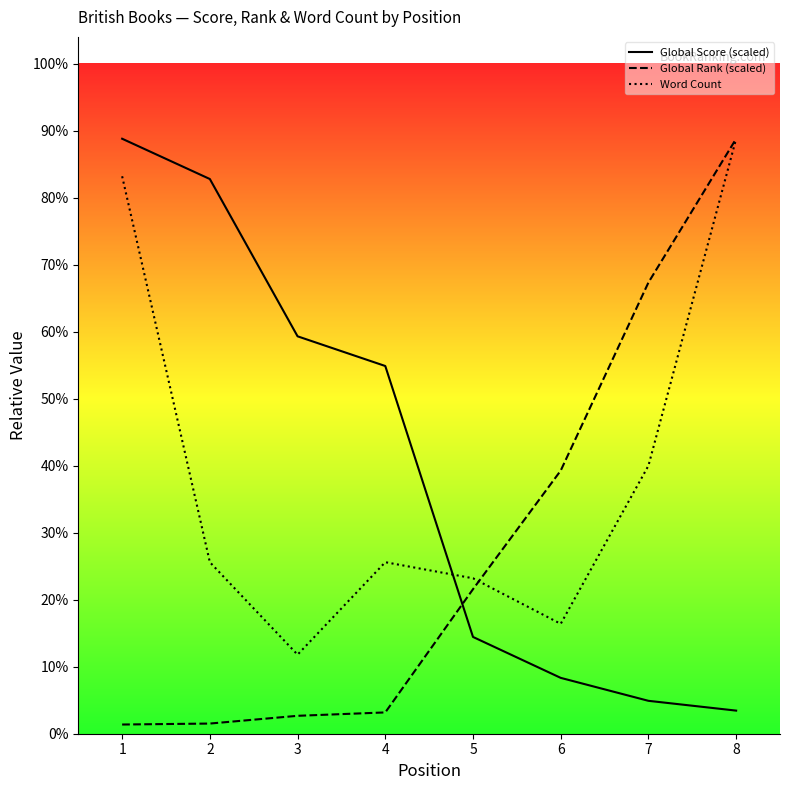

Rank the series by their maximum value, from highest to lowest.

Global Score (scaled), Global Rank (scaled), Word Count